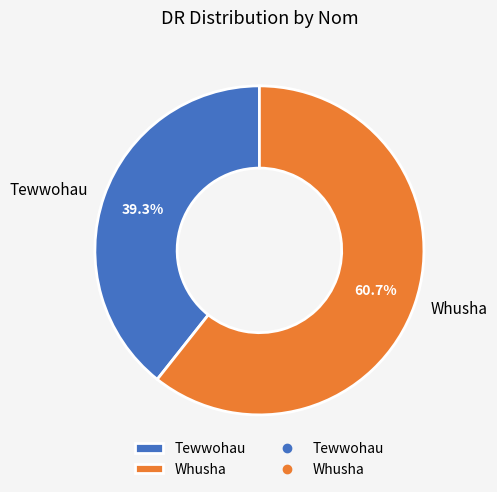

Is it true that Tewwohau is 39% of the pie?

True